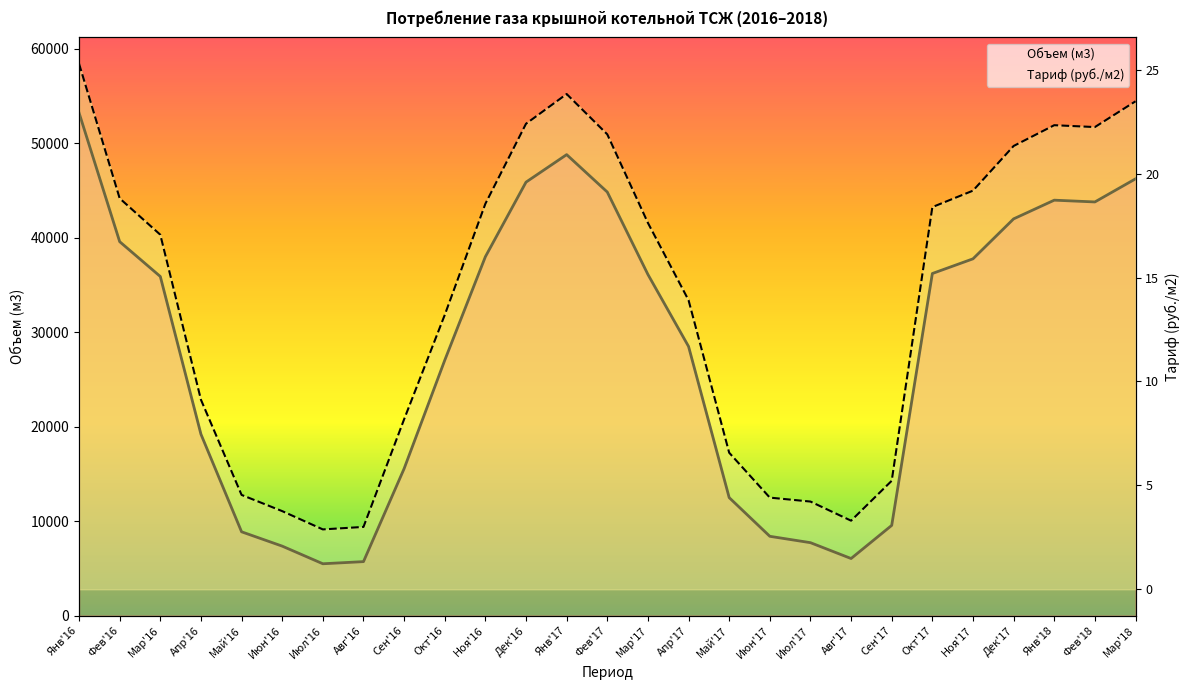

Which category has the highest value across all series?

Янв'16